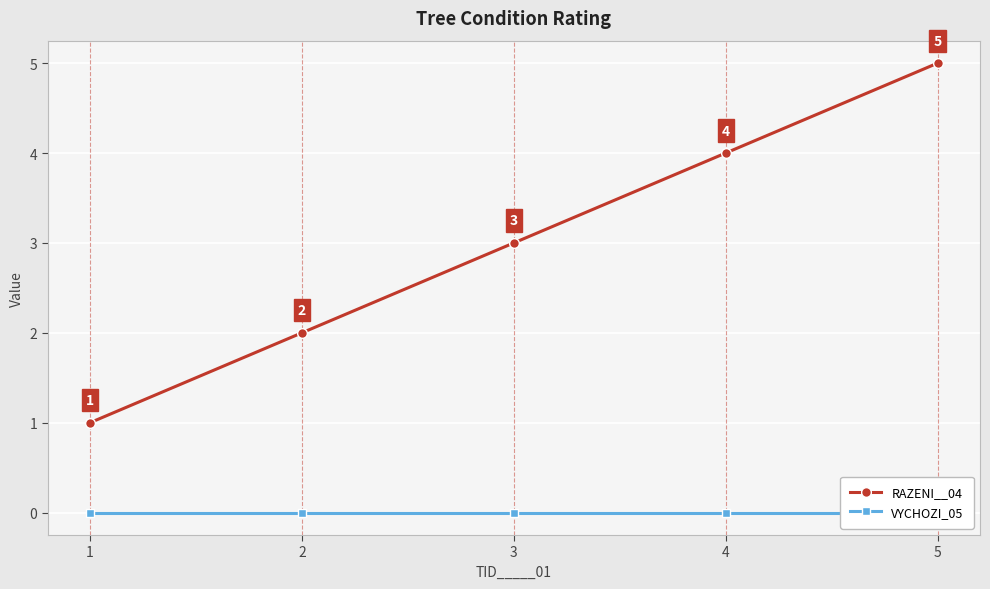

At which label is RAZENI__04 closest to 3?

3